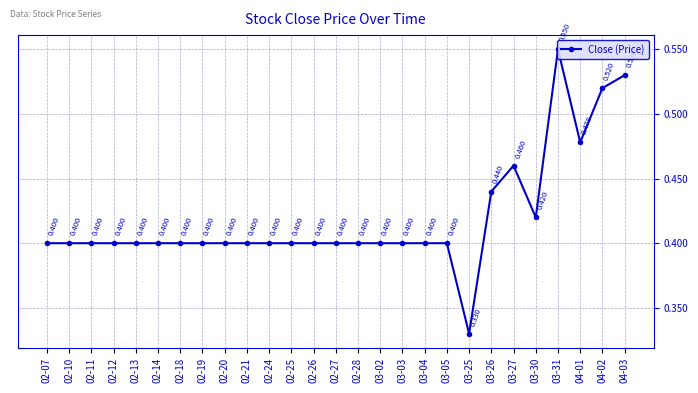

At which category does the chart reach its peak across all series?

03-31